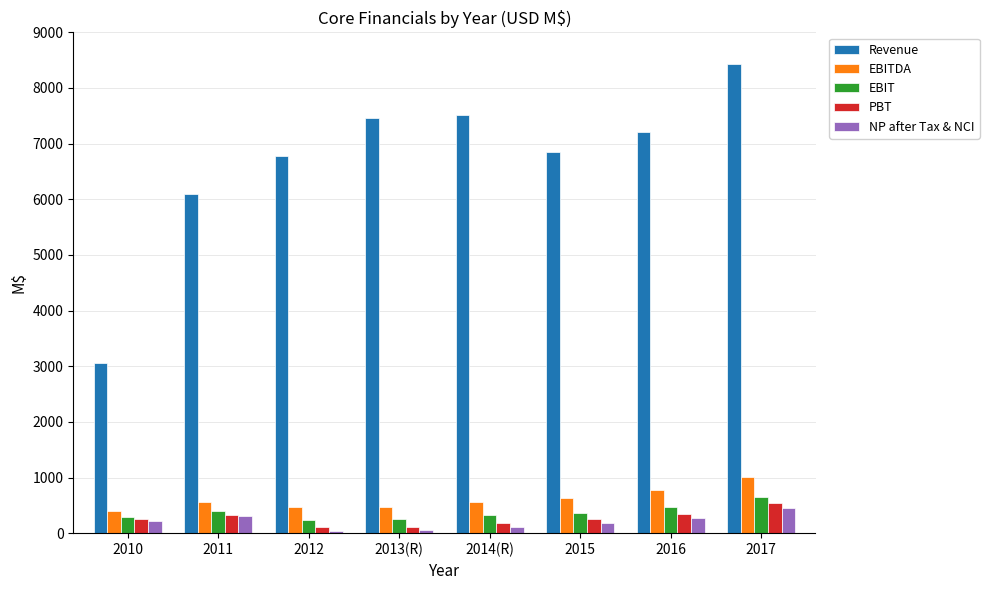

What is the label of the 6th bar from the left?

2015